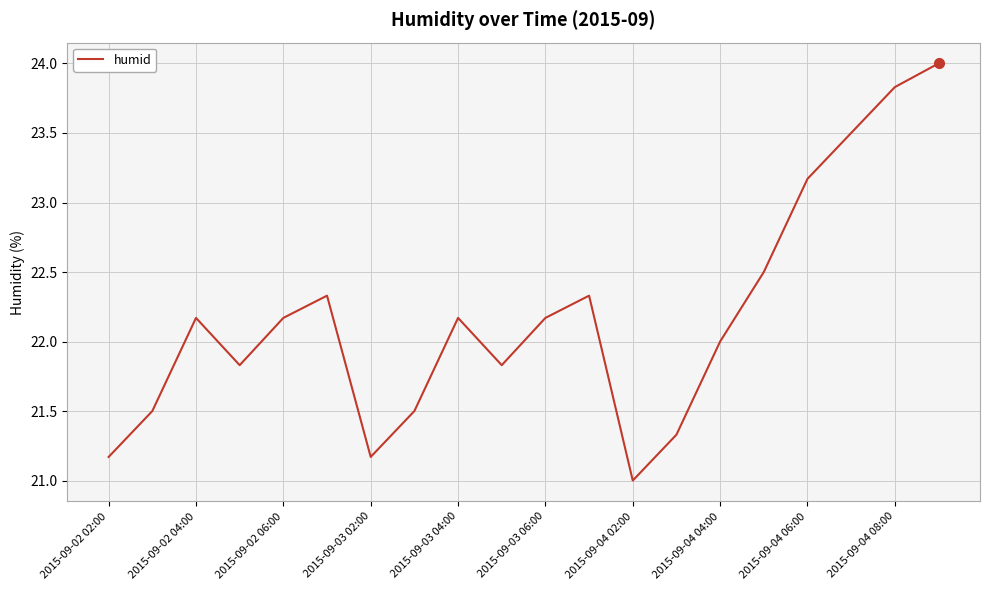

How many interior local valleys (lower than both neighbors) does the data have?

4